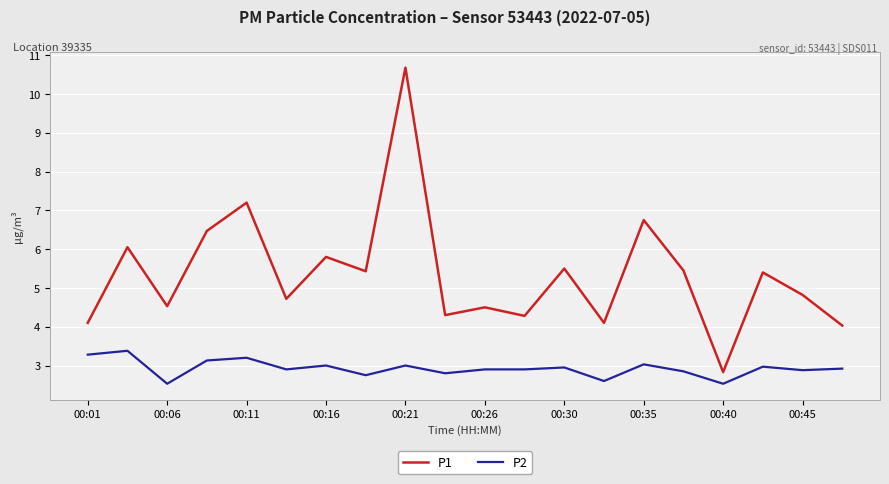

What is the highest value of the P1 series?

10.7